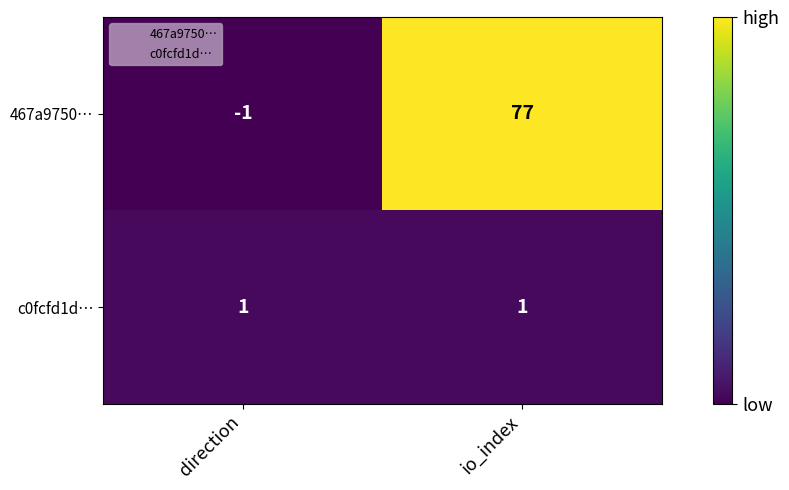

What is the average value of the 467a9750… series?

38